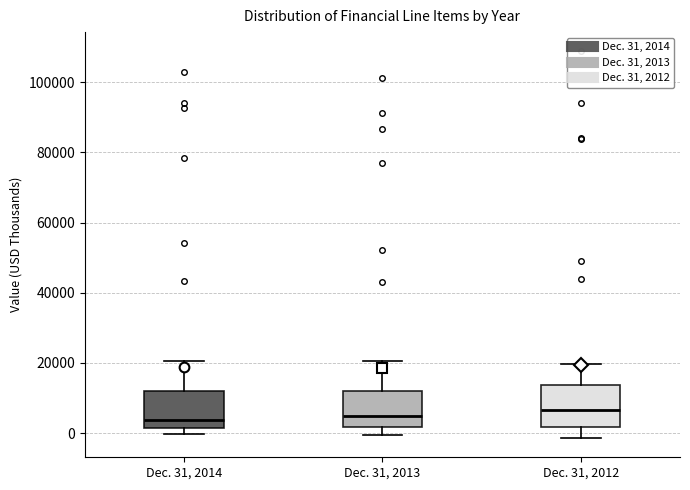

Where is the lower edge of the box for Dec. 31, 2013 on the y-axis? The values are not printed on the chart, so give them approximately, as read against the axis.

2000